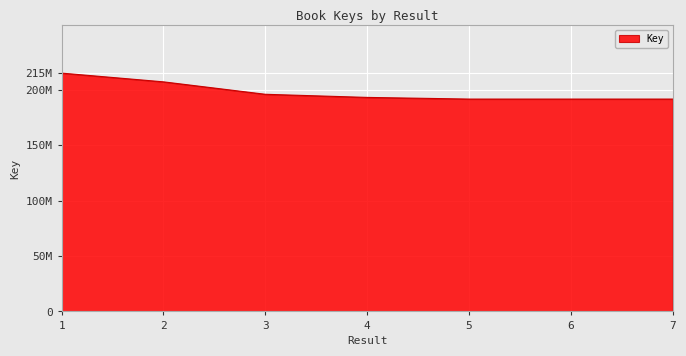

Where is the data nearest to the value 203467992?

2